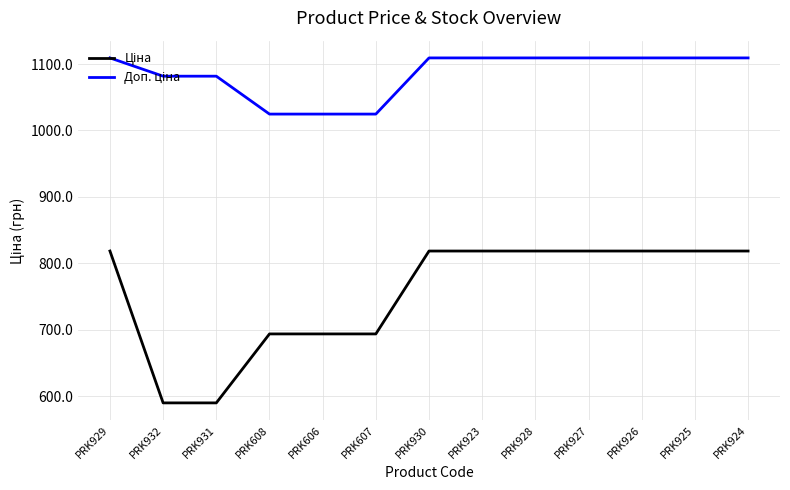

What is the total value across all series at PRK926?

1927.7